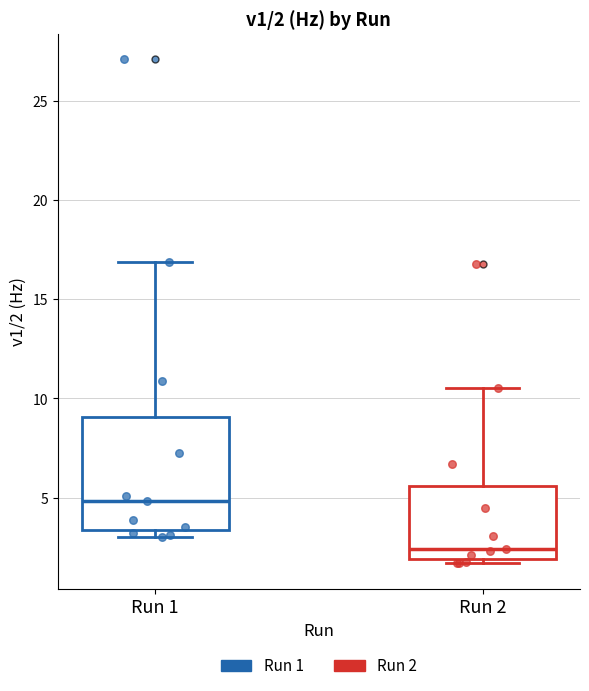

Which box's median line is the lowest?

Run 2